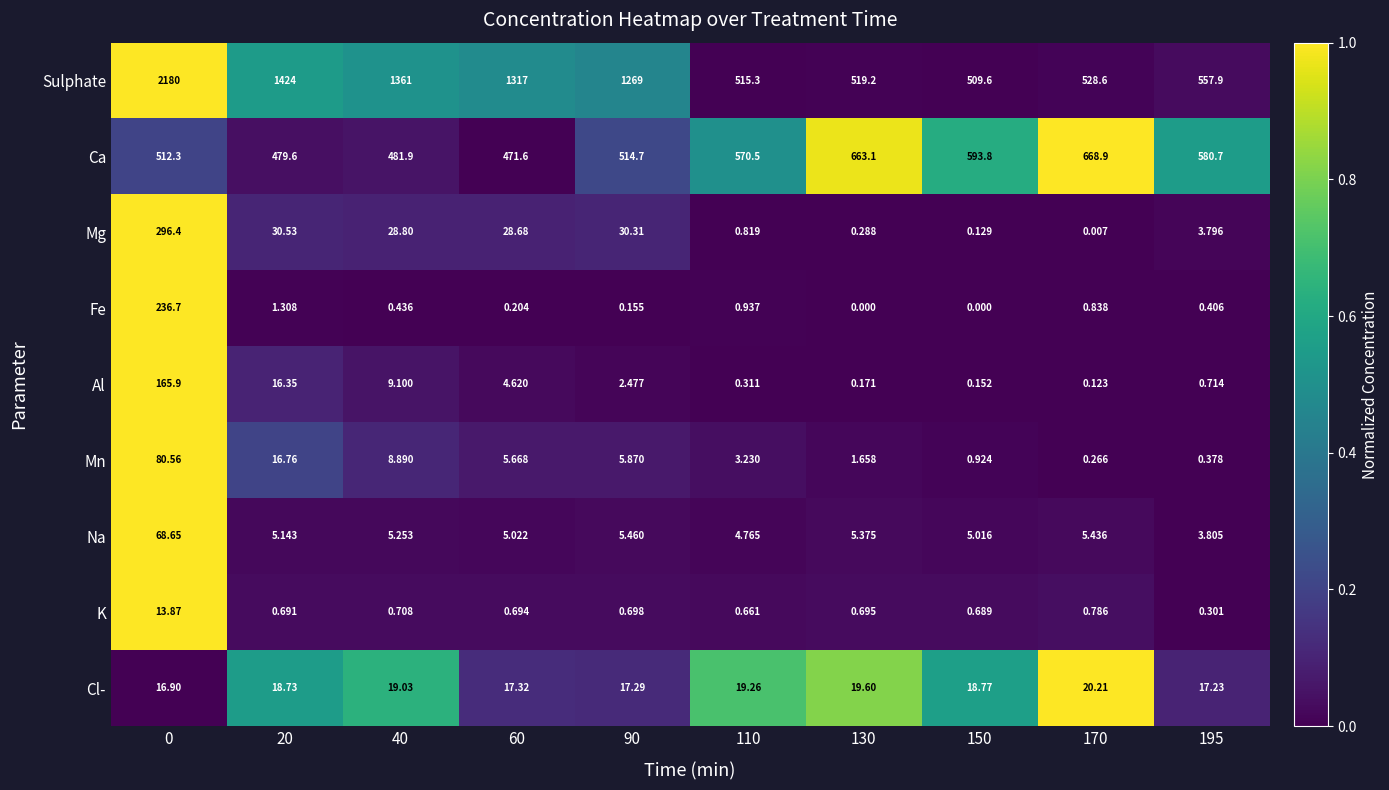

Which series has the largest range (max minus min)?

Sulphate